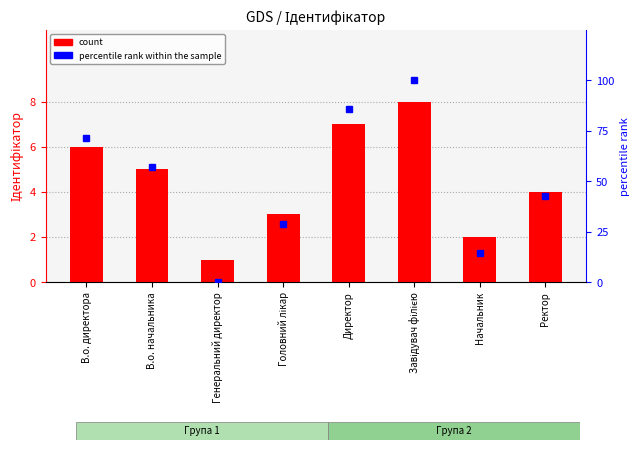

At how many categories does at least one series exceed 21?

6